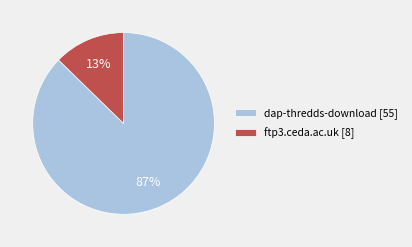

To the nearest percent, what is the combined percentage of dap-thredds-download and ftp3.ceda.ac.uk?

100%